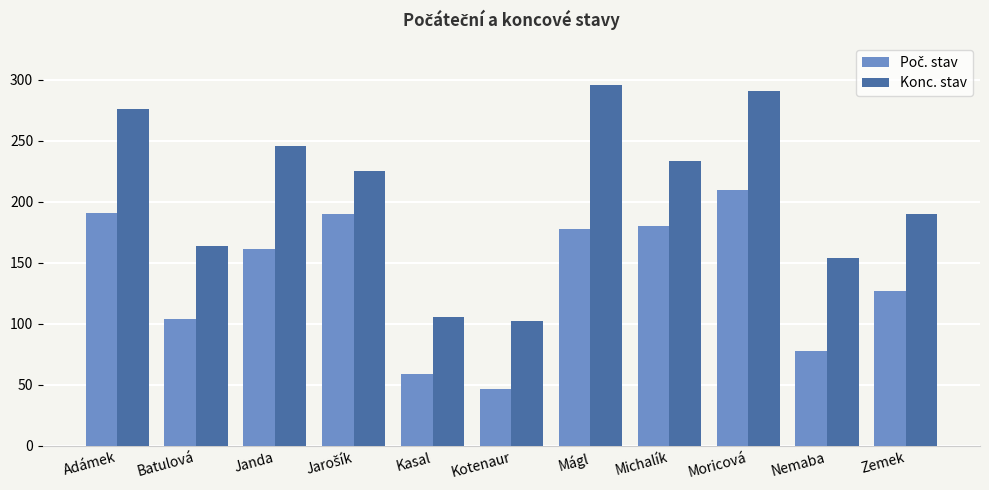

Are the bars grouped side by side (vs. stacked)?

Yes